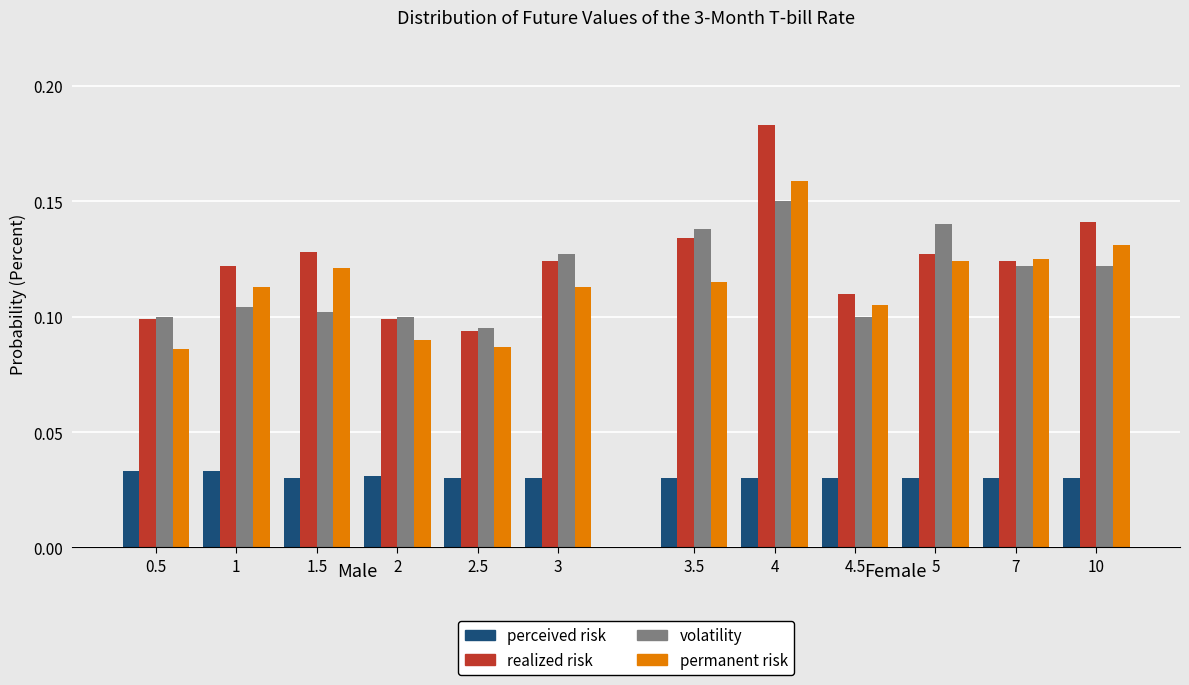

What are all the series names shown in the legend?

perceived risk, realized risk, volatility, permanent risk